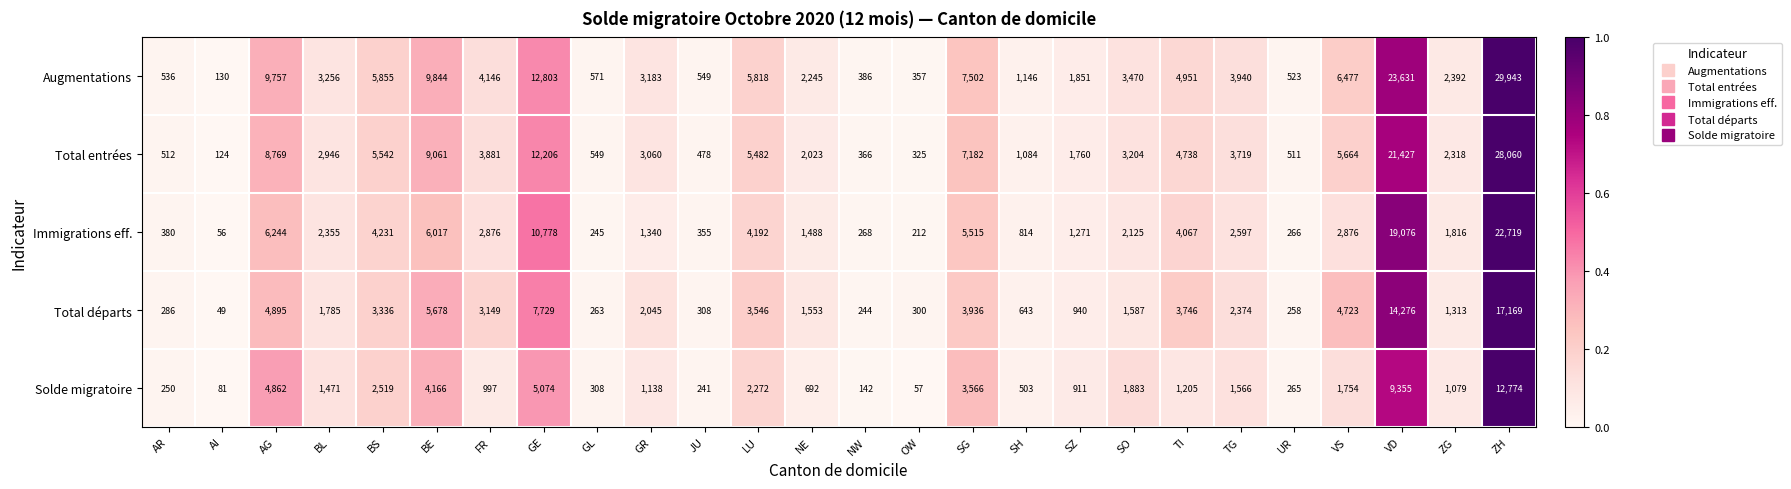

What is the lowest value of the Immigrations eff. series?

56